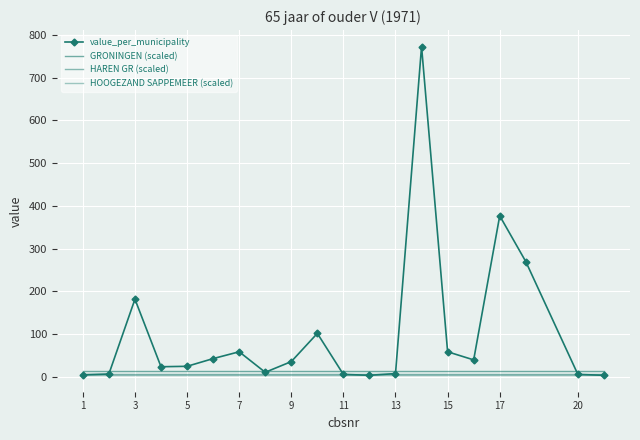

What is the minimum value for HOOGEZAND SAPPEMEER (scaled)?

4.5